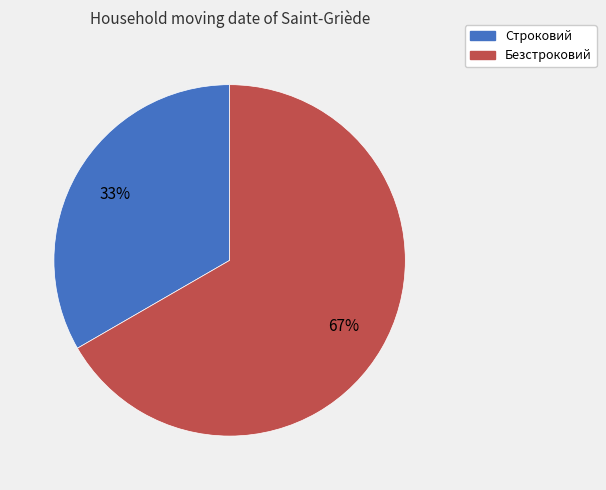

Do Строковий and Безстроковий together represent more than half of the pie?

Yes